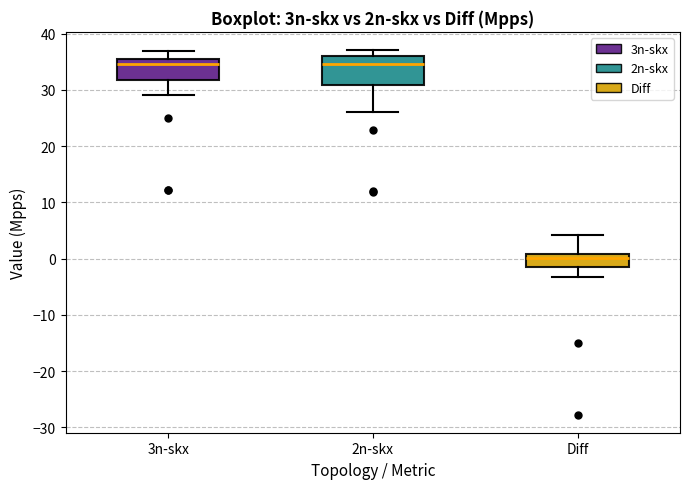

Reading left to right, read every box against the y-axis: the position of its median line, the range the box covers, and the ends of its whiskers. The values are not printed on the chart, so give them approximately, as read against the axis.

3n-skx: median 35 (just below the box's upper edge), box 32 to 35, whiskers 29 to 37
2n-skx: median 35, box 31 to 36, whiskers 26 to 37
Diff: median 0, box -1 to 1, whiskers -3 to 4